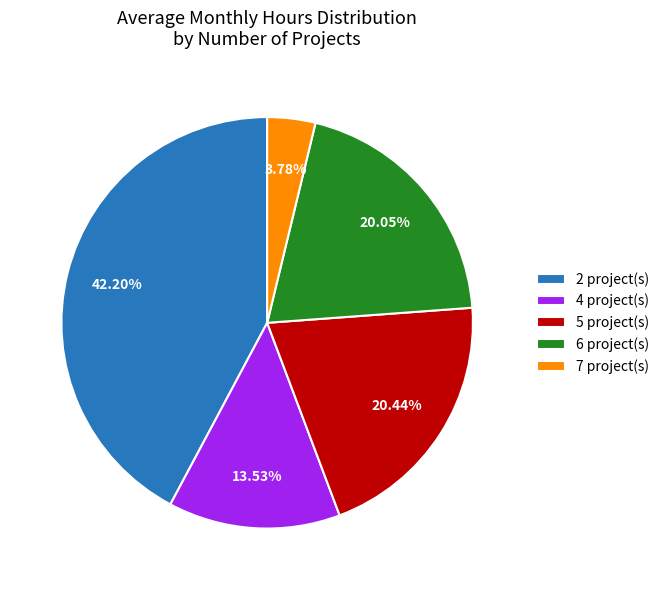

Which category has the biggest portion of the pie?

2 project(s)